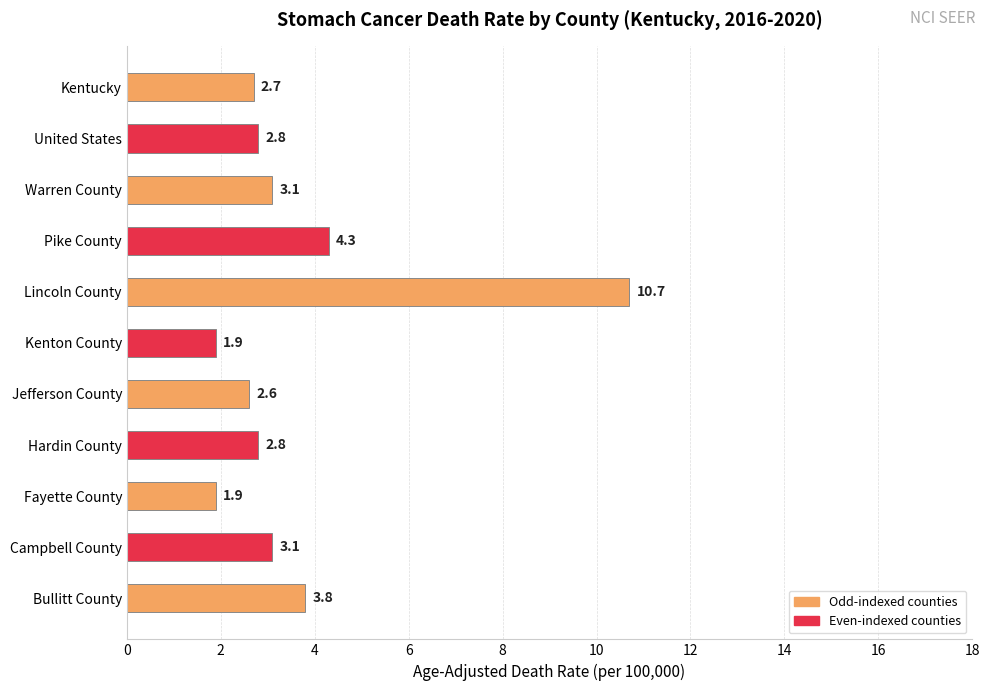

Is it true that the value at Hardin County is 3.7?

False